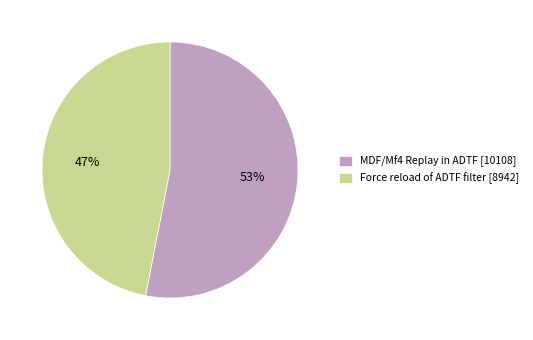

How many slices are in this pie chart?

2